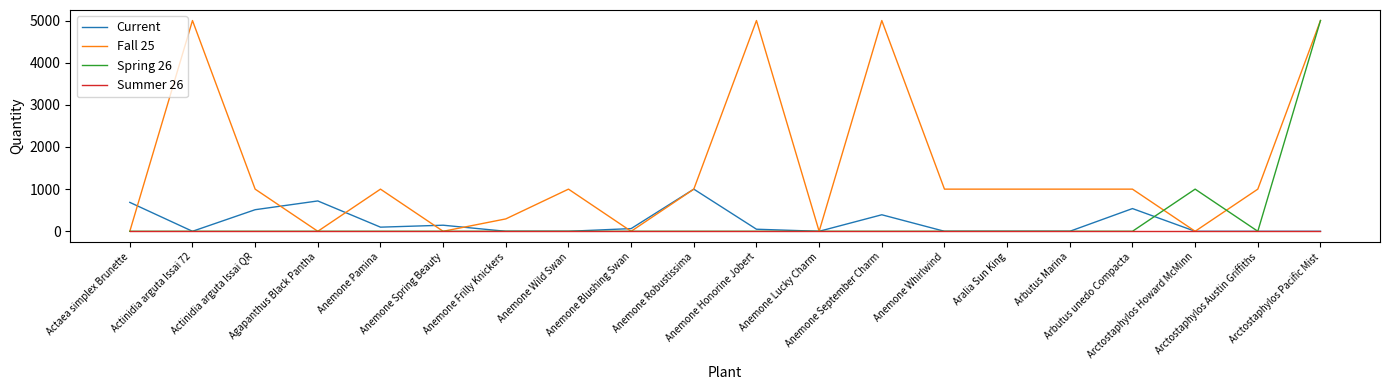

How many distinct data groups are displayed?

4